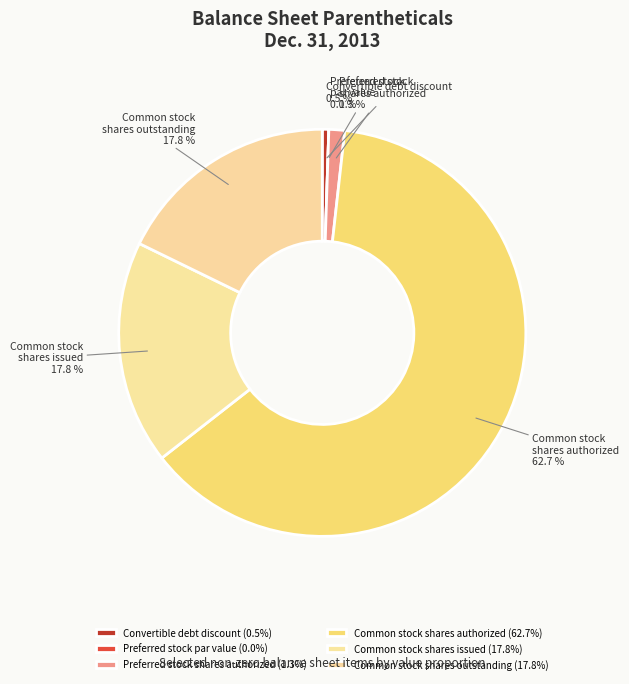

How much of the chart is everything except Common stock shares issued?

82.2%